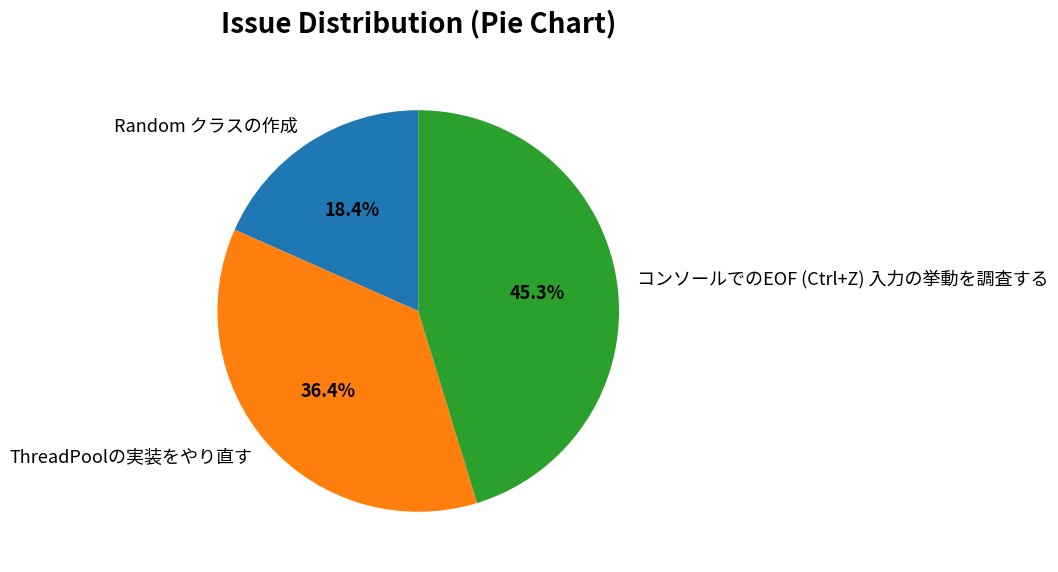

What is the smallest slice in the pie chart?

Random クラスの作成